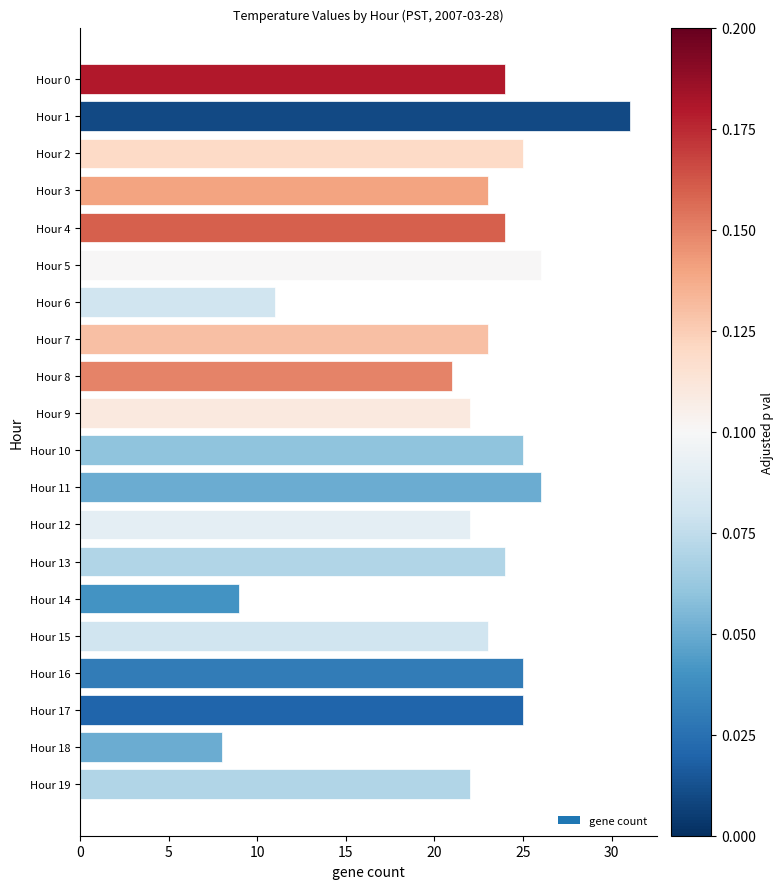

Reading top to bottom, transcribe all the data shown in this chart.

Hour 0=24	Hour 1=31	Hour 2=25	Hour 3=23	Hour 4=24	Hour 5=26	Hour 6=11	Hour 7=23	Hour 8=21	Hour 9=22	Hour 10=25	Hour 11=26	Hour 12=22	Hour 13=24	Hour 14=9	Hour 15=23	Hour 16=25	Hour 17=25	Hour 18=8	Hour 19=22